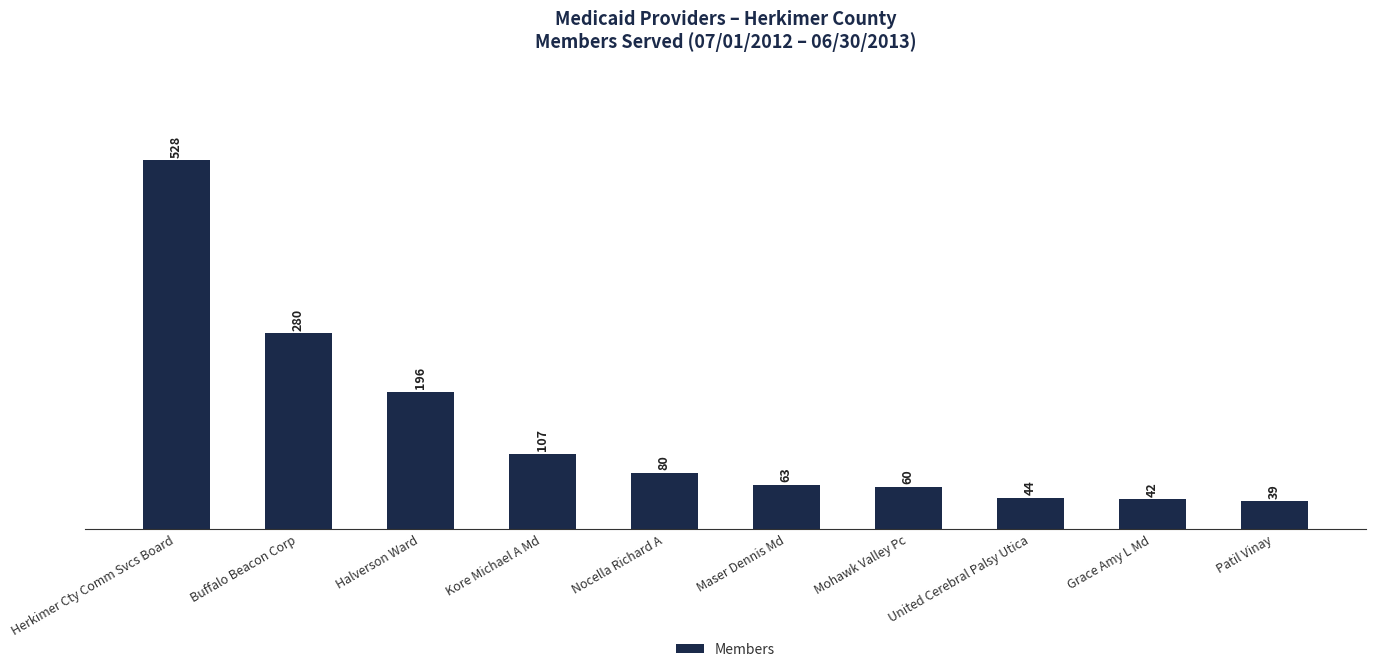

What position from the right is Mohawk Valley Pc?

4